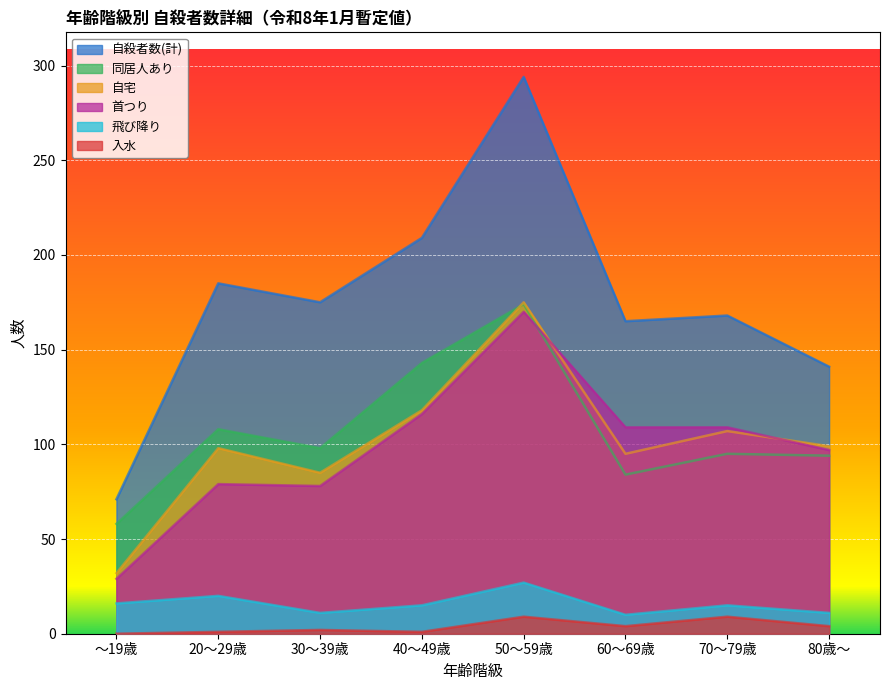

What is the minimum value for 首つり?

29